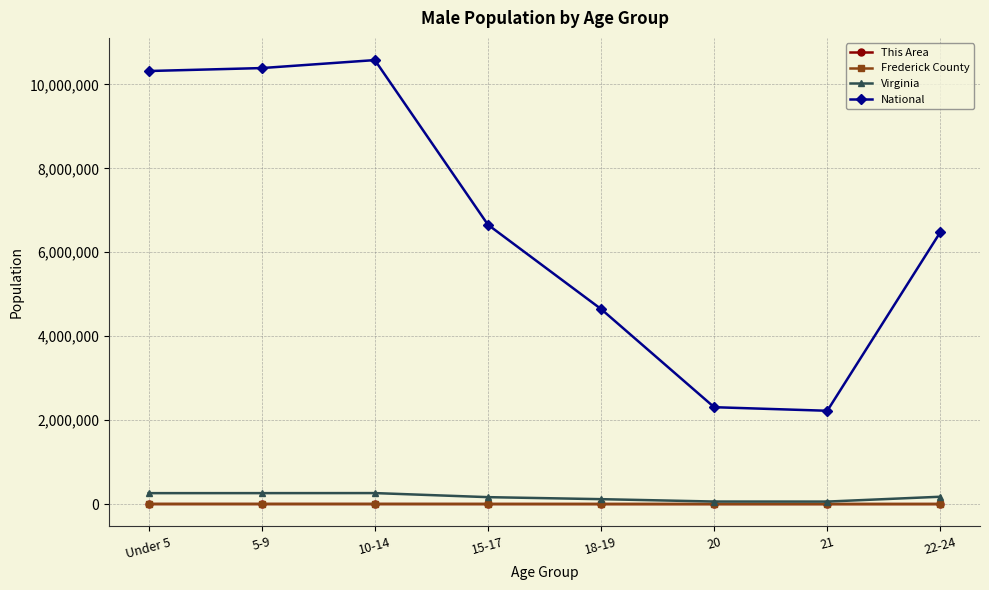

What is the label of the 4th point from the left?

15-17